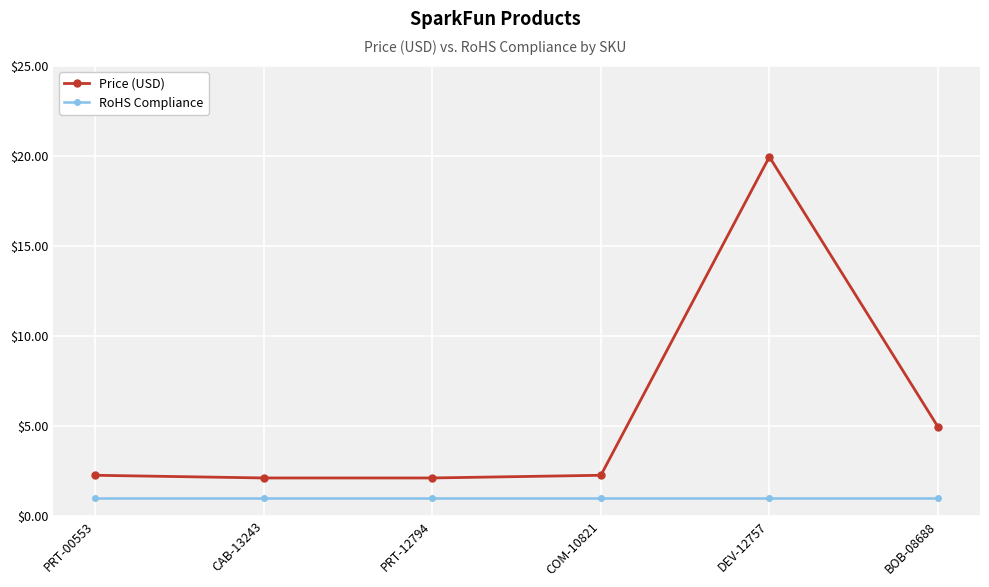

Rank the series at COM-10821 from highest to lowest value.

Price (USD), RoHS Compliance